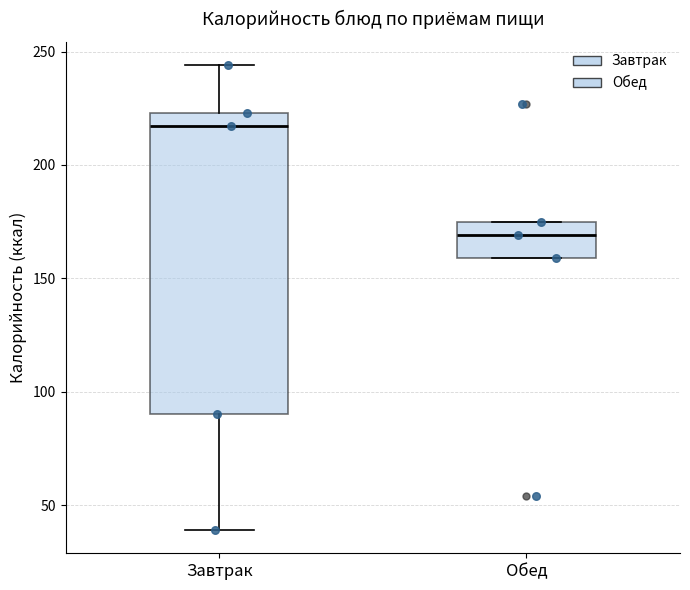

Which box is the tallest, from its lower edge to its upper edge?

Завтрак